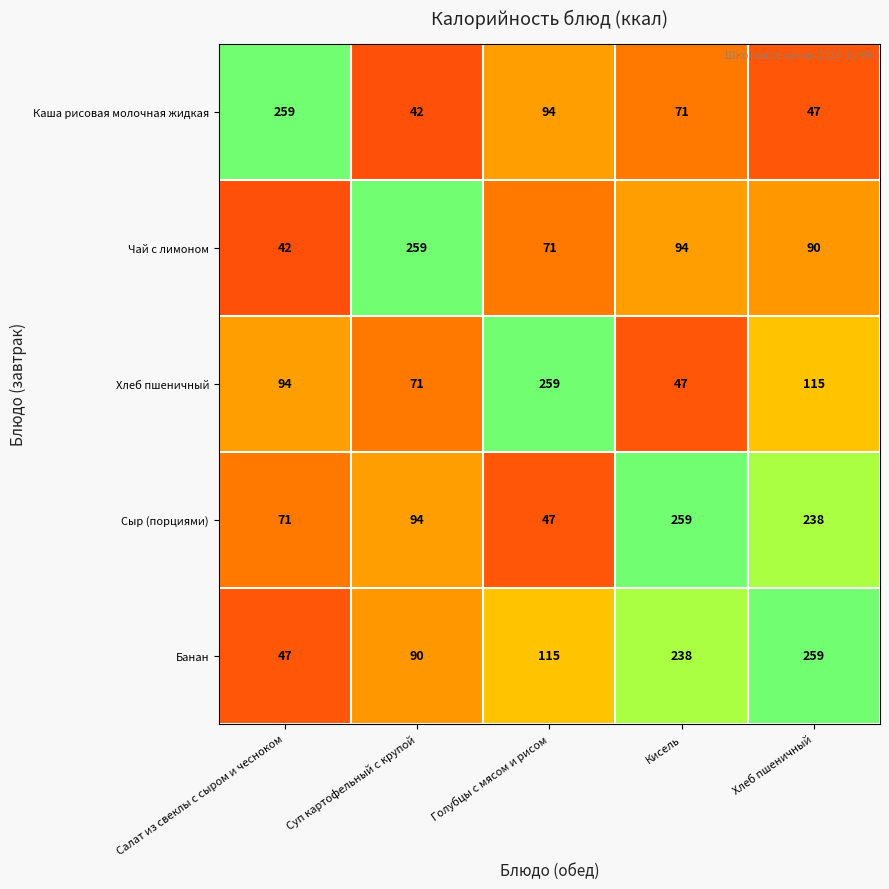

What is the difference between the maximum and minimum values in the Каша рисовая молочная жидкая series?

217